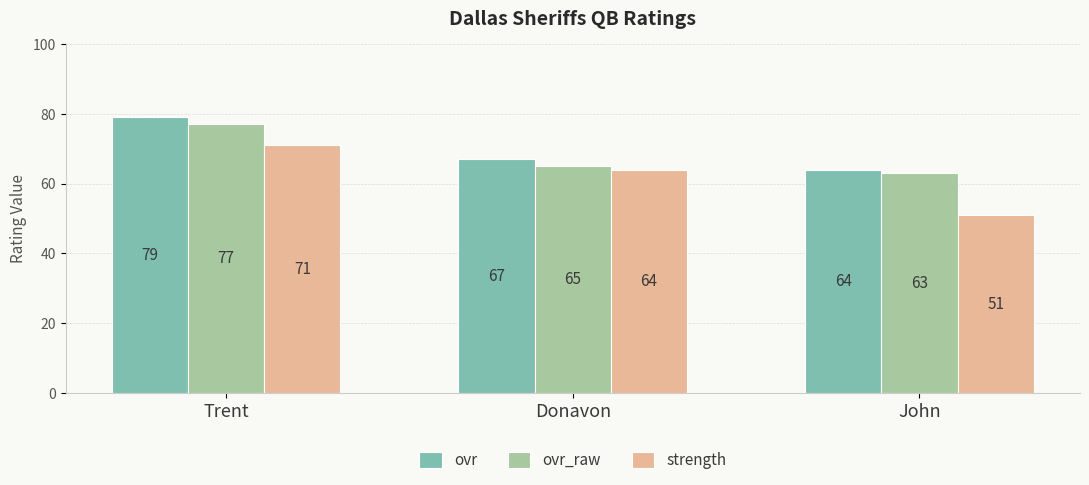

Reading right to left, transcribe all the data shown in this chart.

ovr: John=64	Donavon=67	Trent=79
ovr_raw: John=63	Donavon=65	Trent=77
strength: John=51	Donavon=64	Trent=71